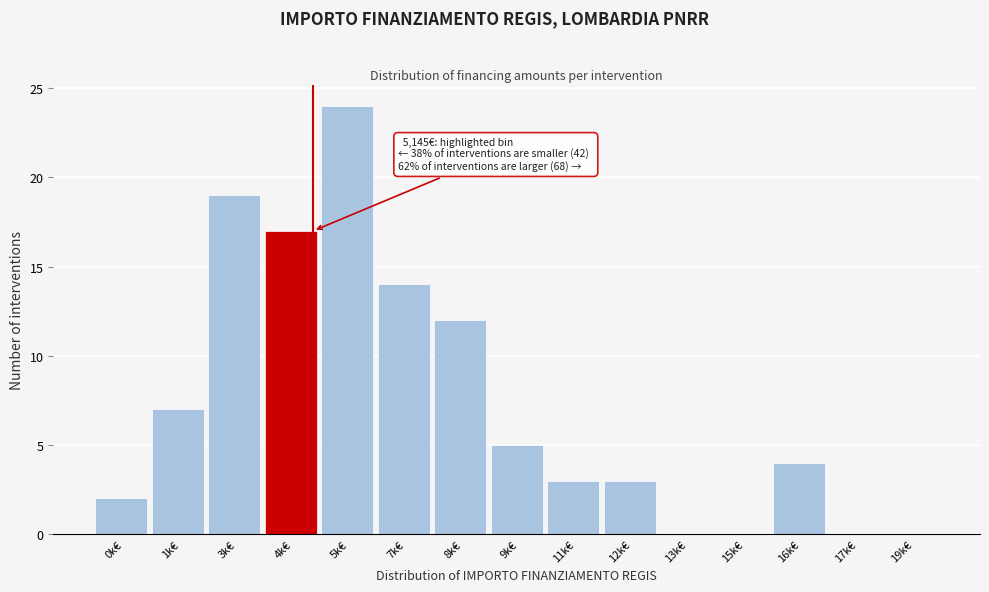

Reading right to left, list all the values displayed in this chart.

19k€=0	17k€=0	16k€=4	15k€=0	13k€=0	12k€=3	11k€=3	9k€=5	8k€=12	7k€=14	5k€=24	4k€=17	3k€=19	1k€=7	0k€=2